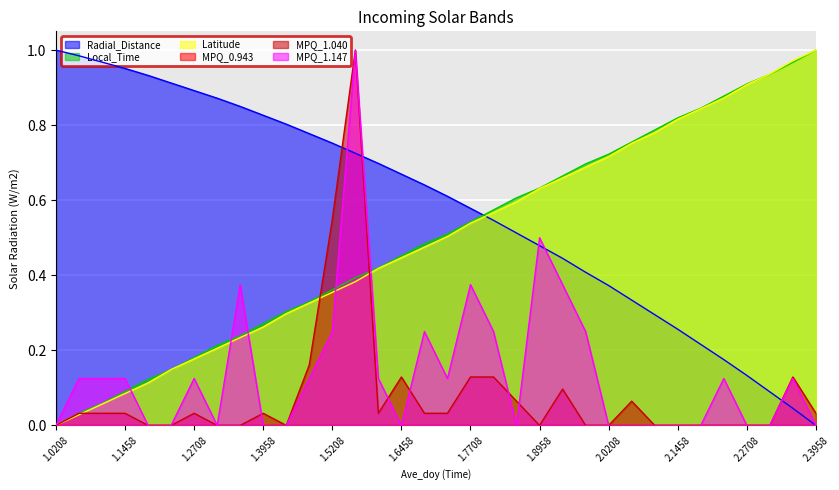

Between 1.8542 and 2.1042, which is larger?

1.8542